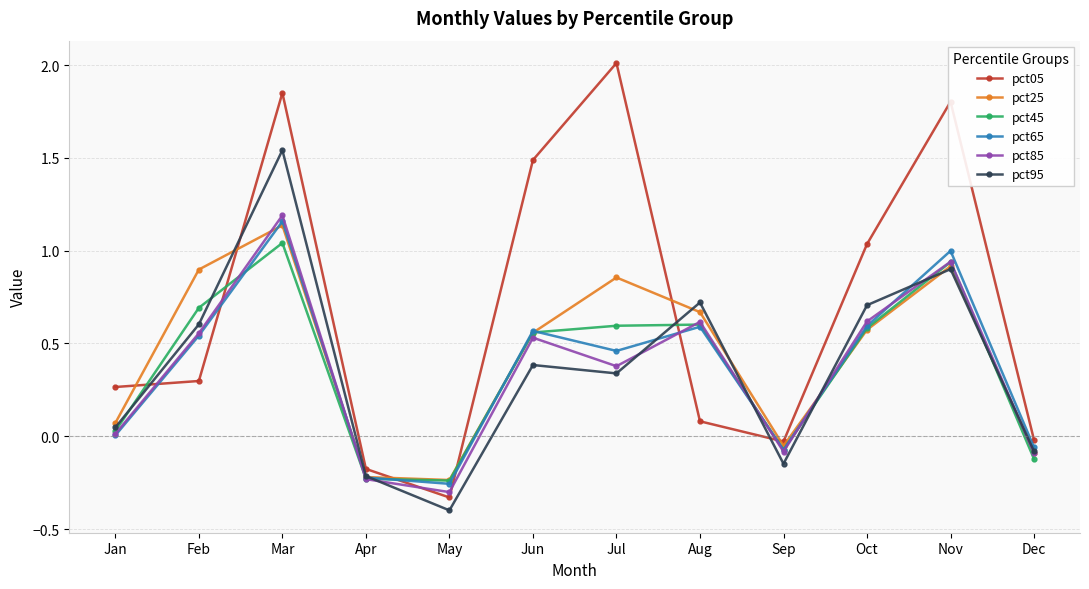

What is the maximum value shown in the chart?

2.0